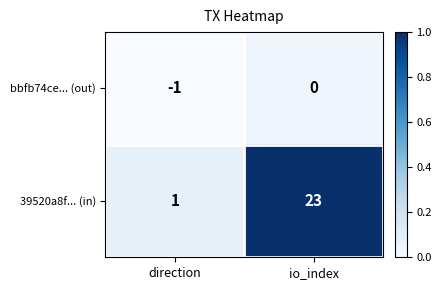

Between direction and io_index, which series saw the biggest shift?

39520a8f... (in)